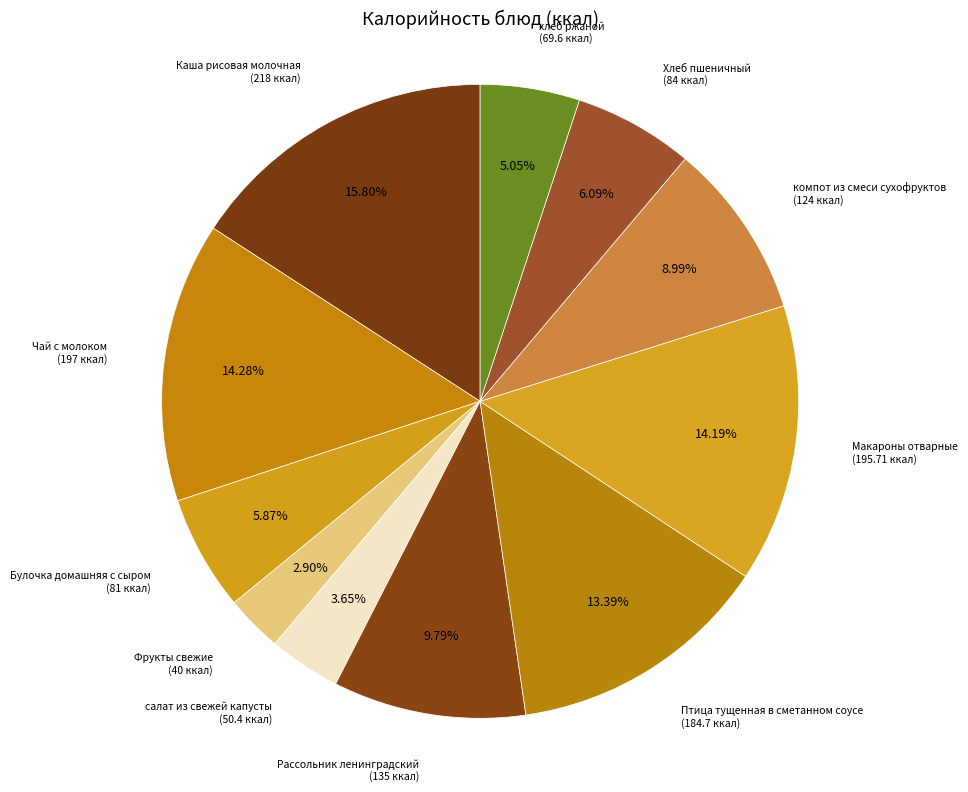

Count the number of slices in the pie.

11